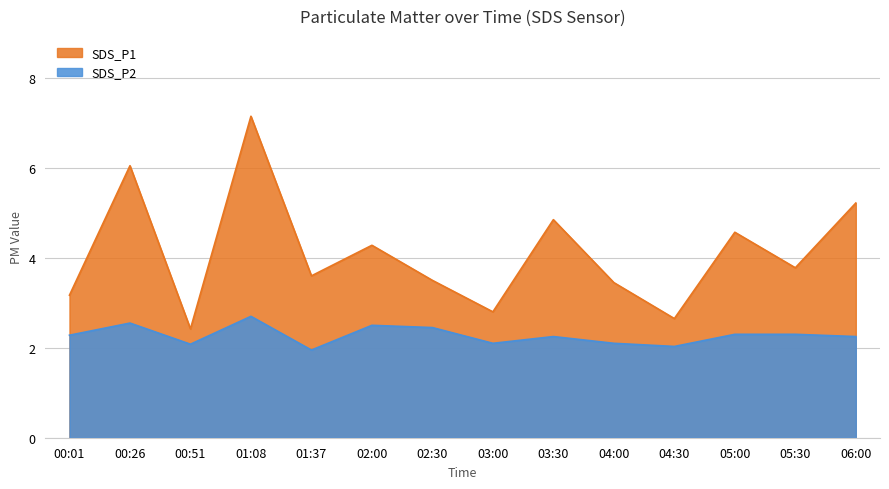

What is the average value of the SDS_P1 series?

4.1